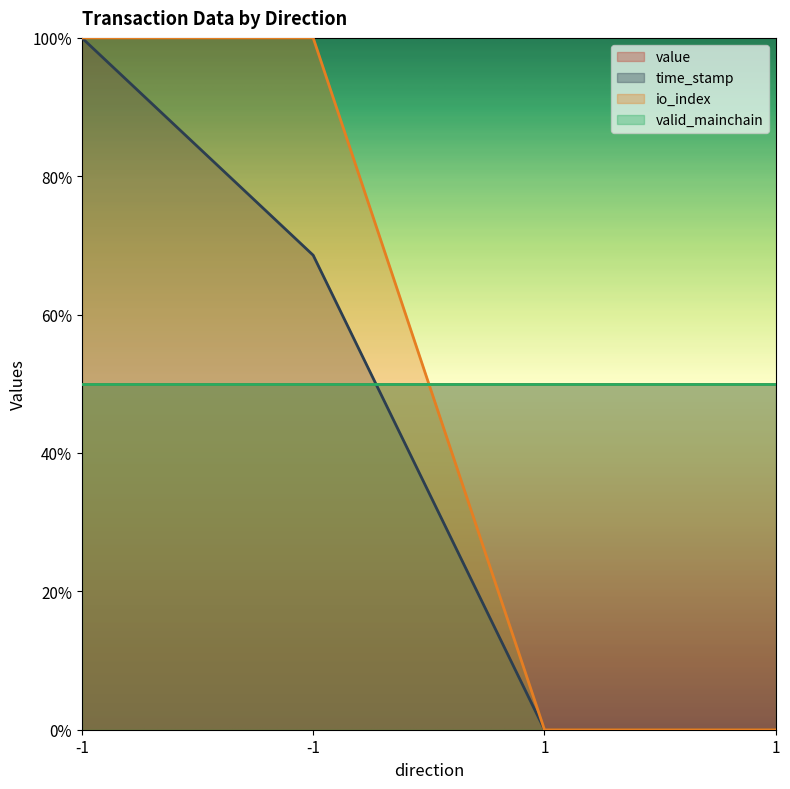

At which label is io_index closest to 0?

1